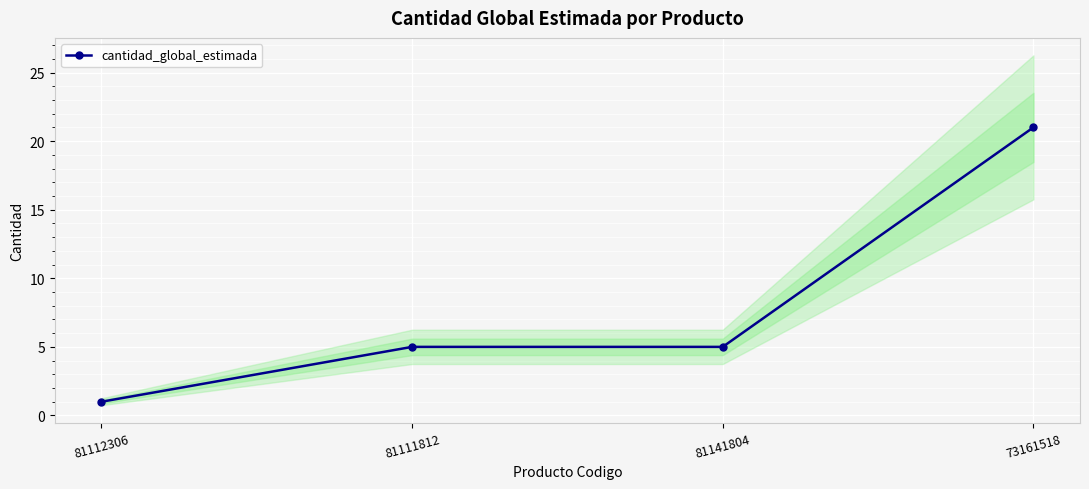

What is the change in value from 81112306 to 81141804?

+4